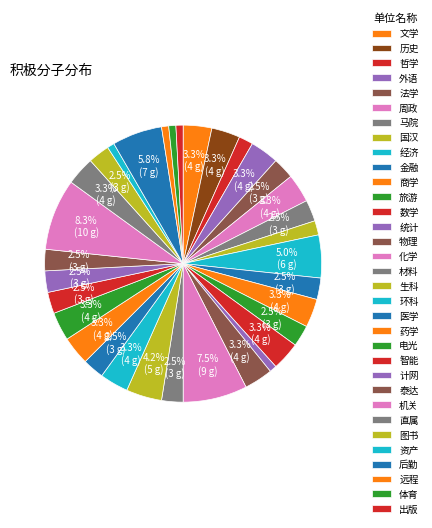

How many slices are in this pie chart?

33